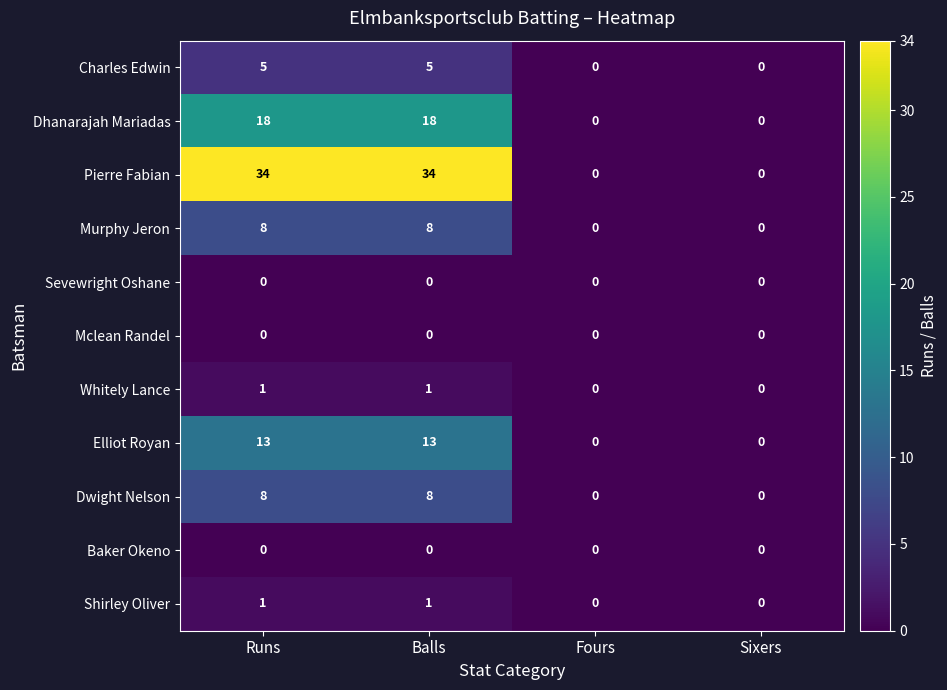

The value of Dhanarajah Mariadas at Fours is -9. True or false?

False